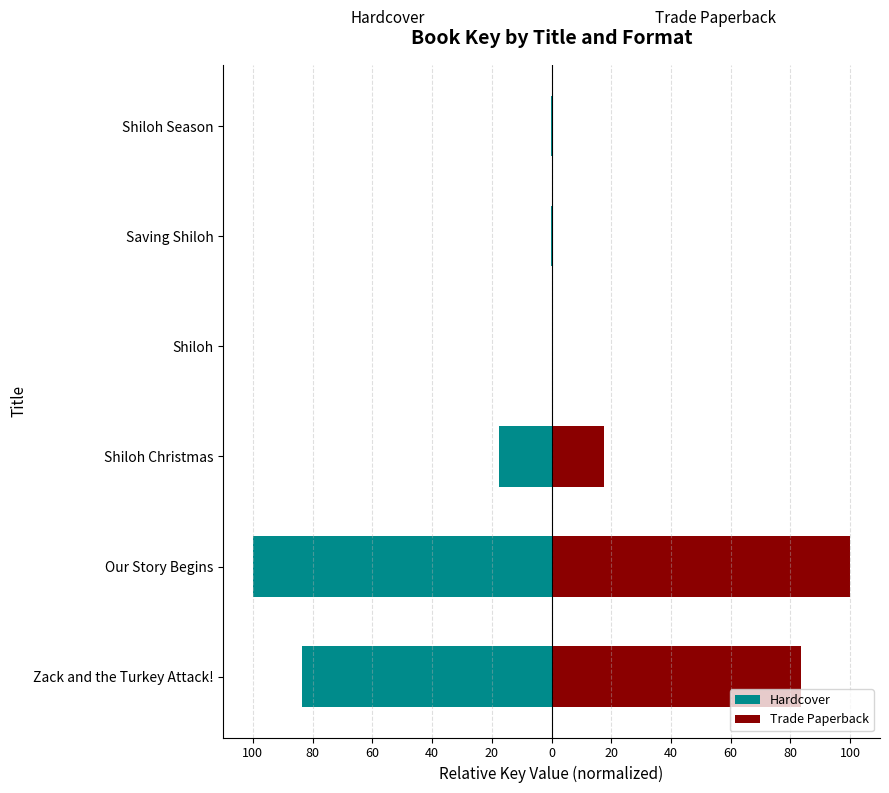

What is the average value of the Hardcover series?

-33.5